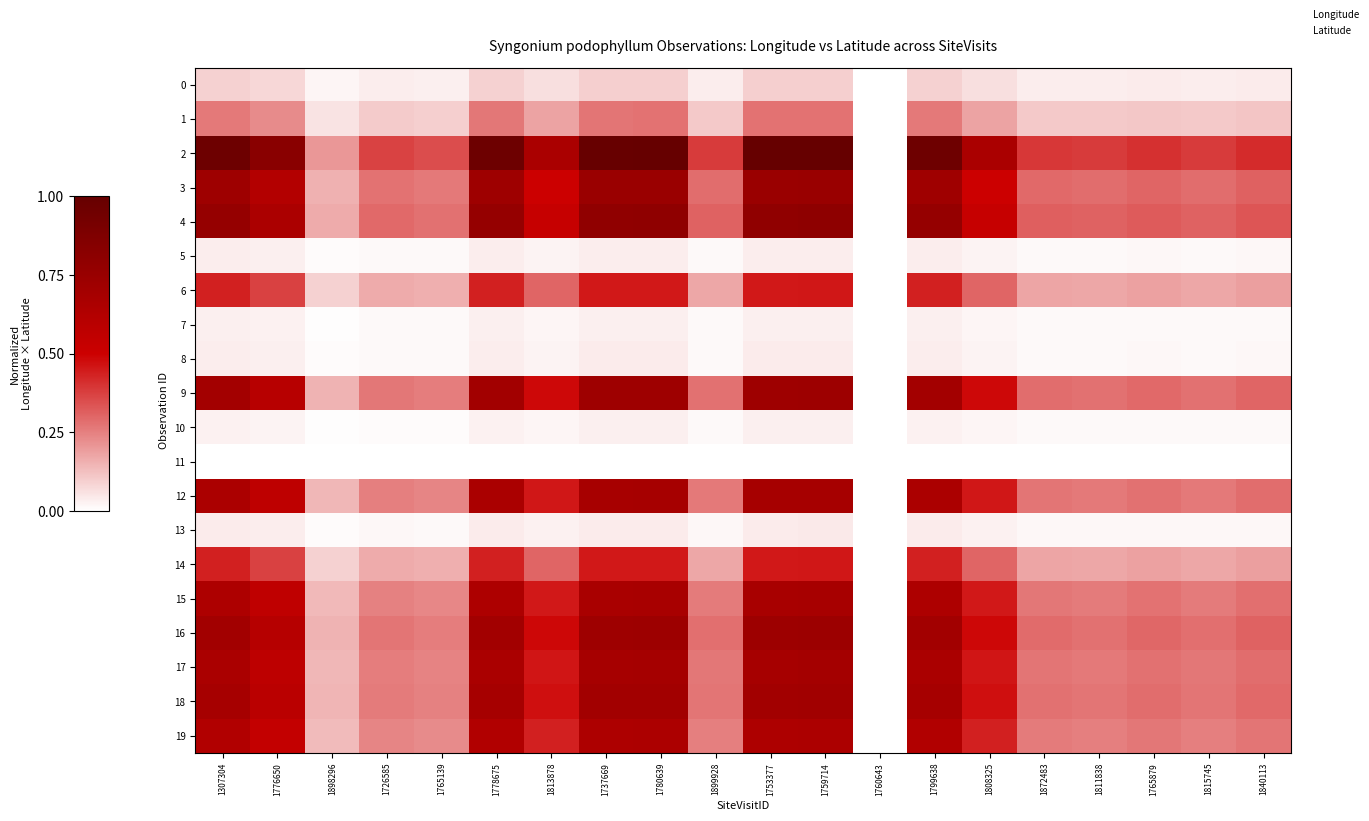

Count the number of categories in the chart.

20